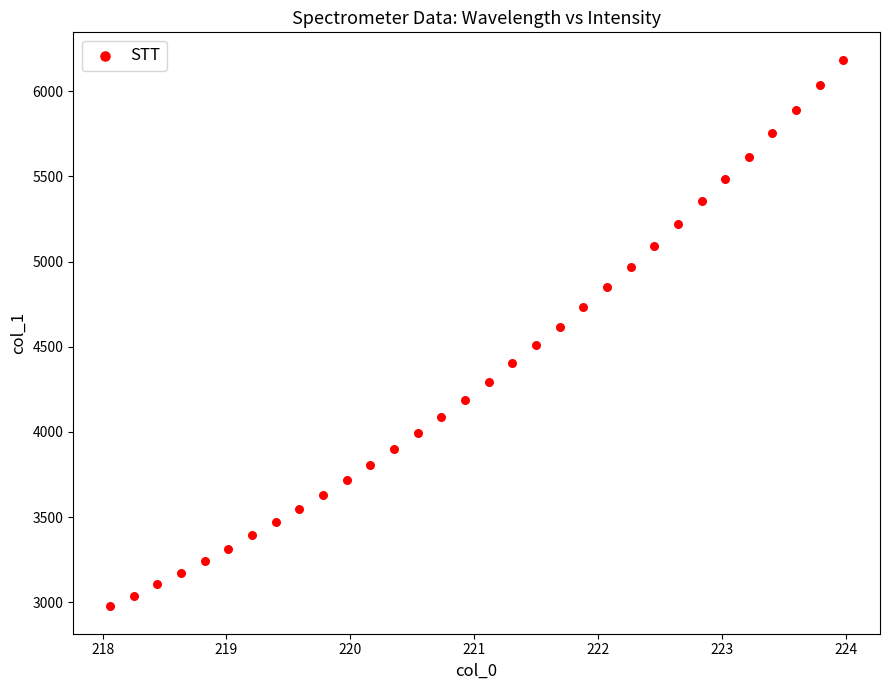

What is the range of X values (max minus min)?

5.9